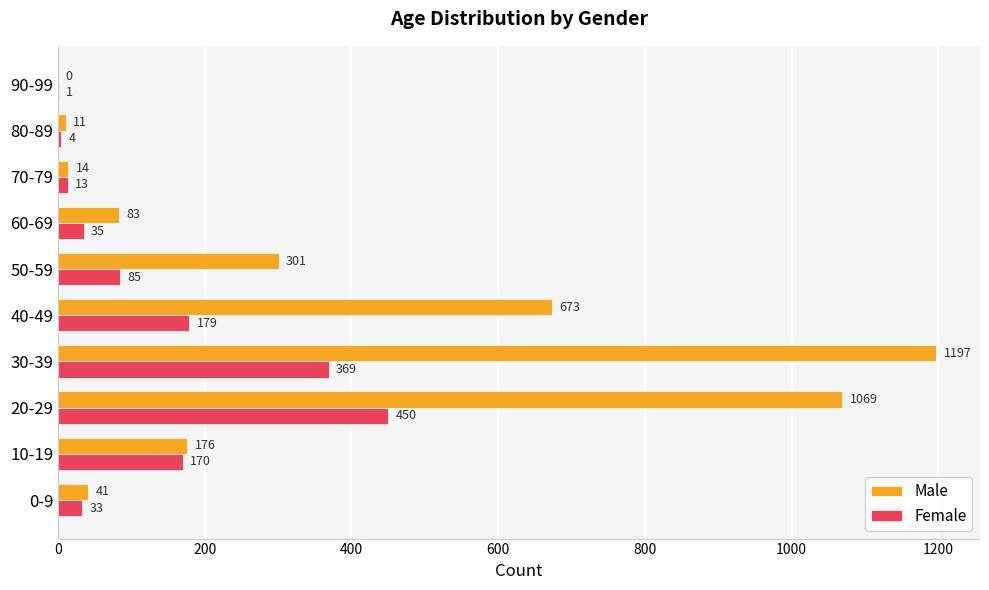

What is the maximum value for Female?

450